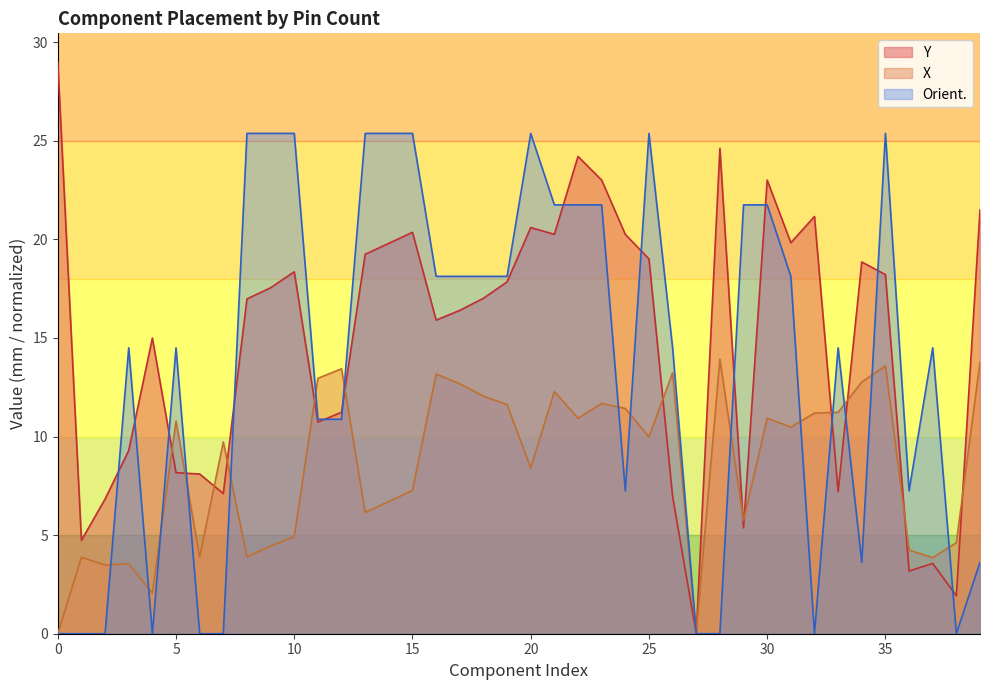

True or false: Y has more than 2 interior local peaks.

True